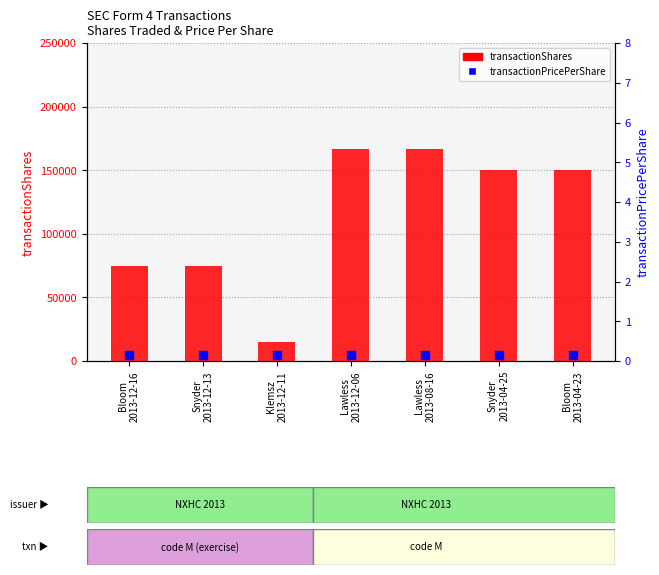

Reading left to right, extract all data points from this chart.

transactionShares: 75000.0	75000.0	15000.0	166667.0	166666.0	150000.0	150000.0
transactionPricePerShare: 0.1	0.1	0.1	0.2	0.2	0.1	0.1